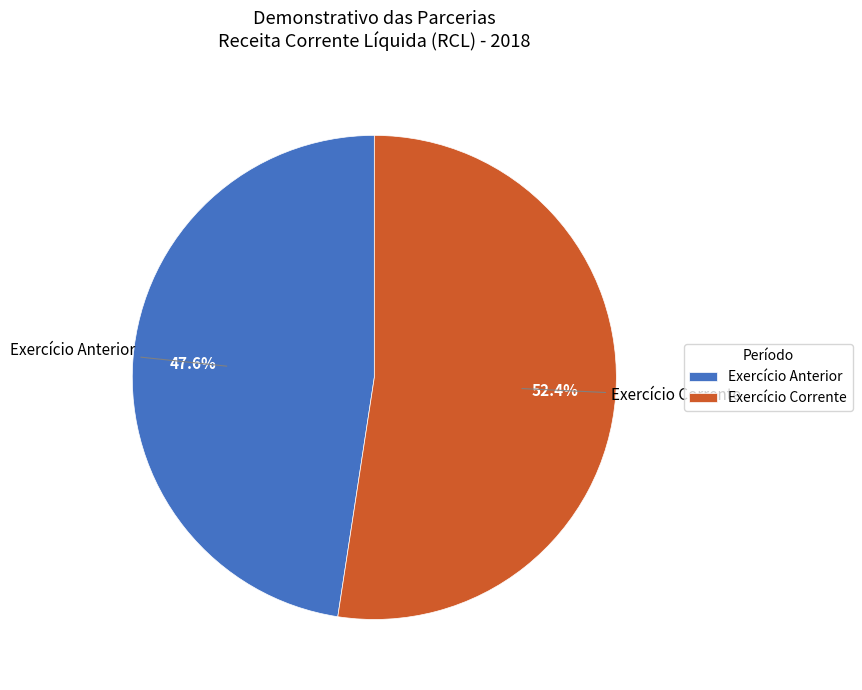

To the nearest percent, what is the average slice percentage?

50%